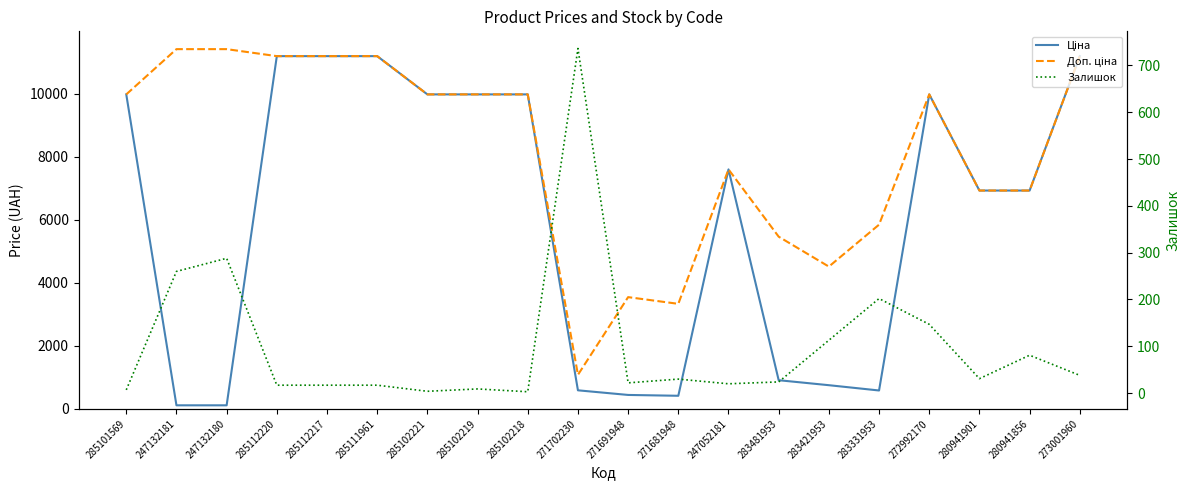

What is the value of the Ціна point at the 13th from the left?

7596.5